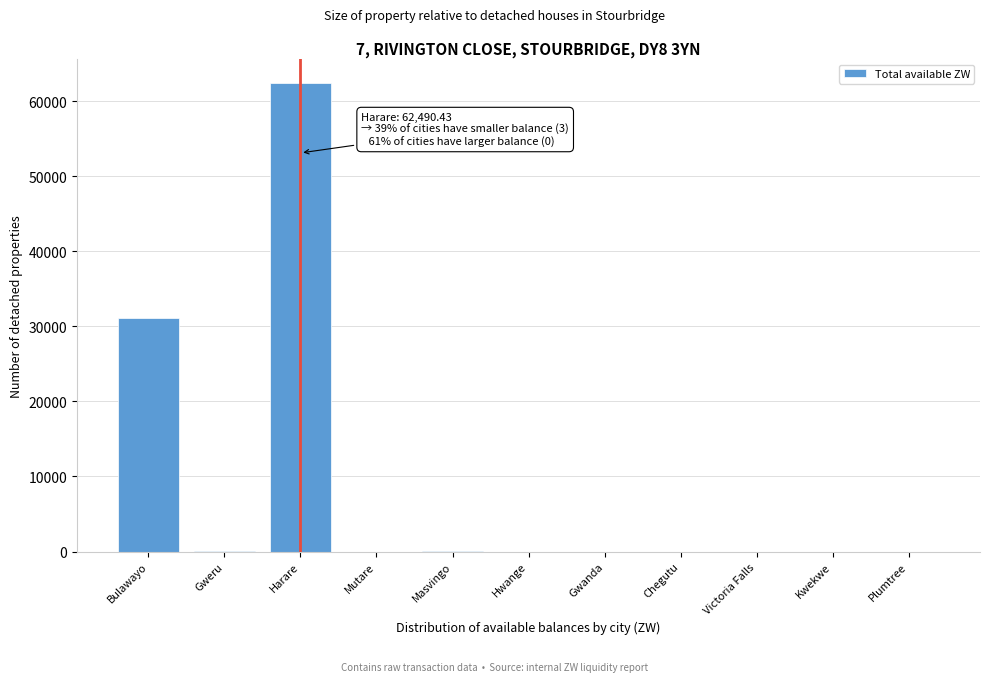

What is the sum of all values?

93727.7